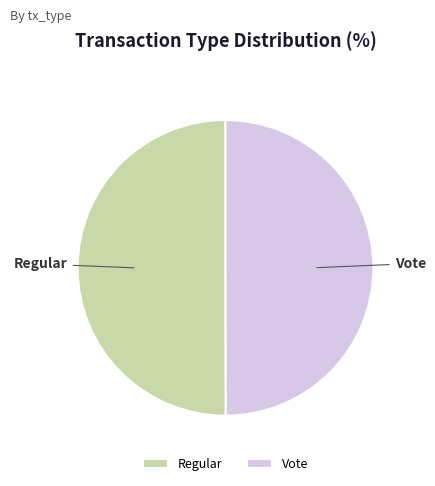

What is the ratio of the value at Vote to the value at Regular?

1.0